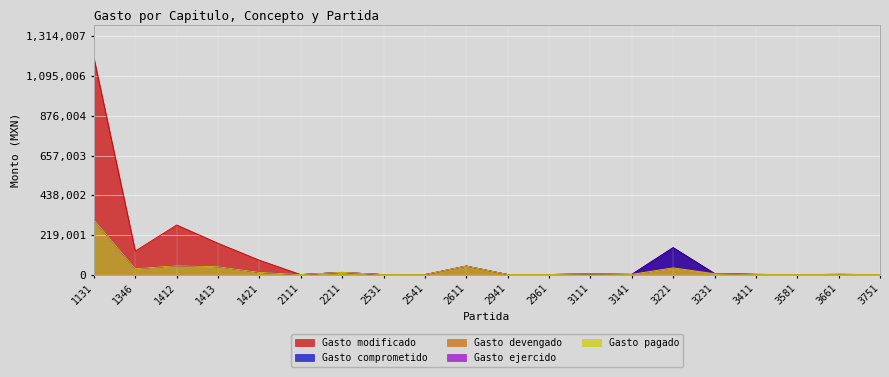

True or false: Gasto ejercido and Gasto modificado intersect in this chart.

False